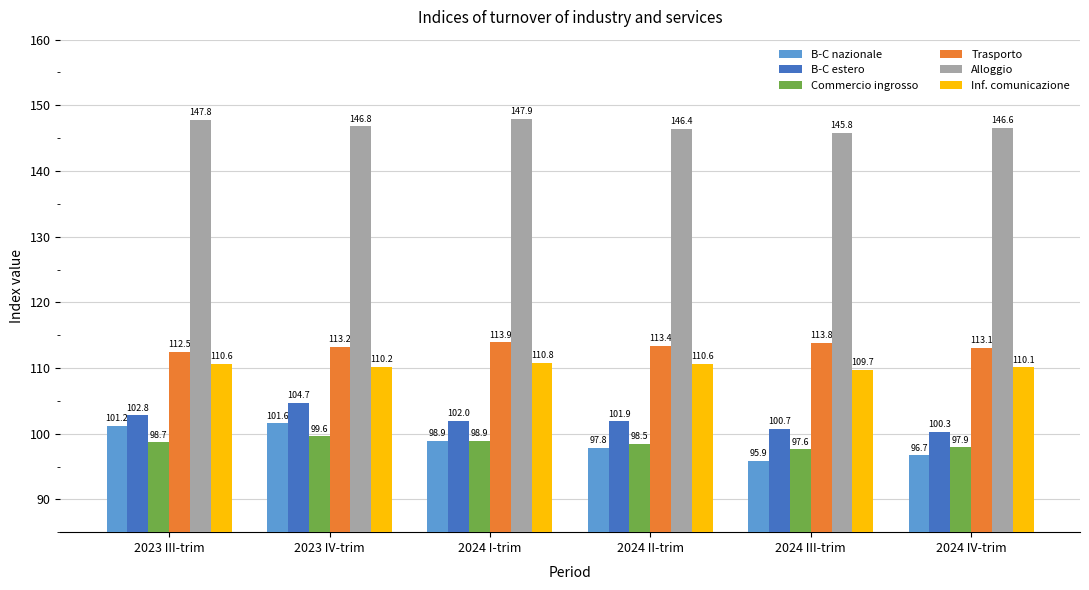

True or false: Commercio ingrosso has a value of 169.9 at 2024 III-trim.

False